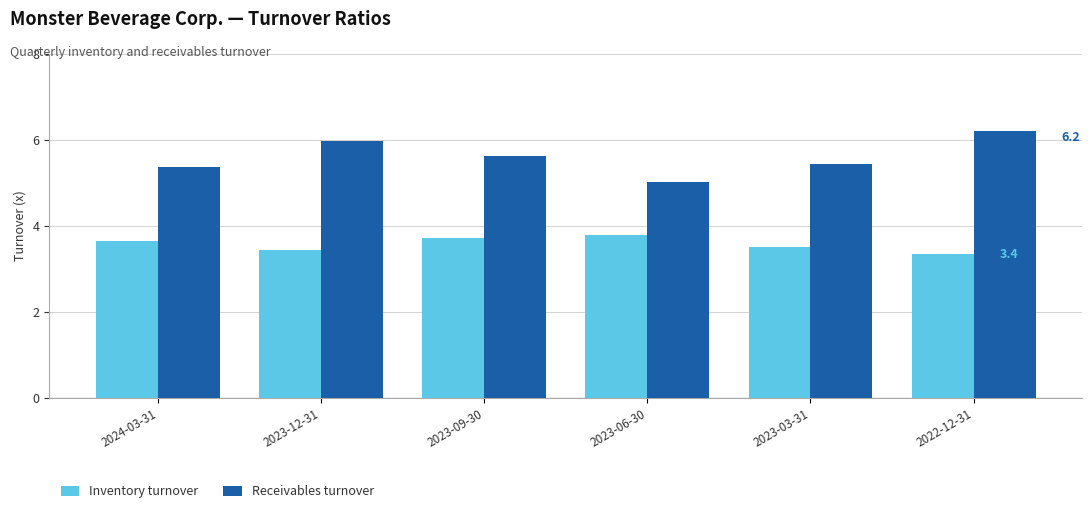

Rank the series by their maximum value, from lowest to highest.

Inventory turnover, Receivables turnover